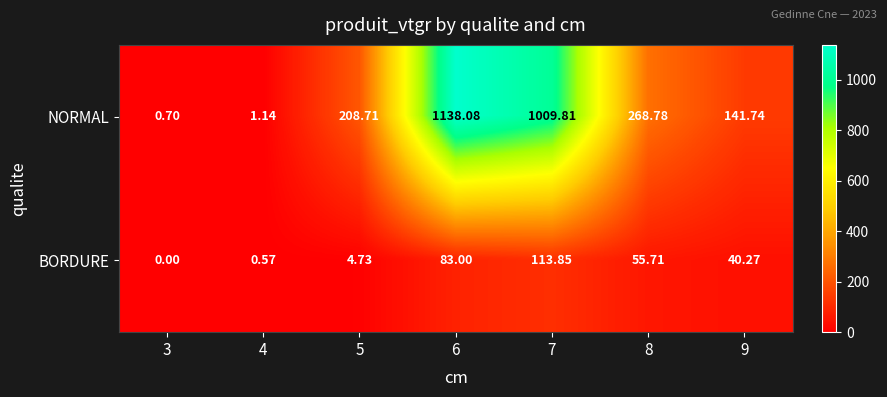

Which series has the widest spread of values?

NORMAL